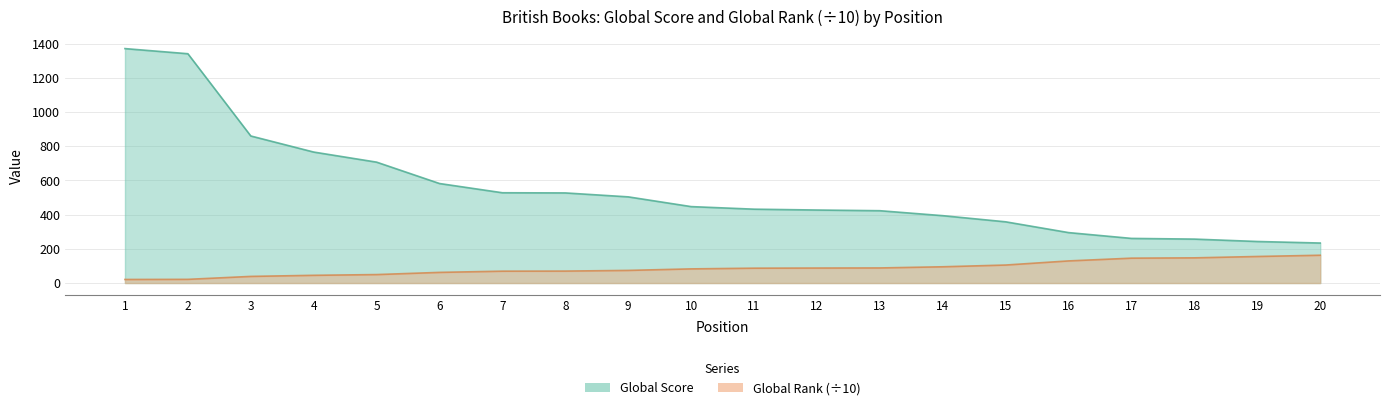

How many data points in Global Score are less than 447?

10